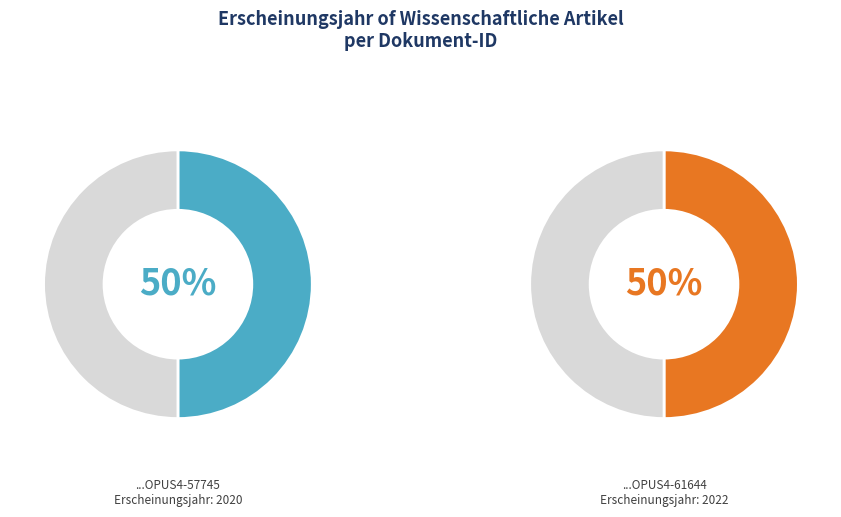

Rank the categories by value from lowest to highest.

OPUS4-57745, OPUS4-61644